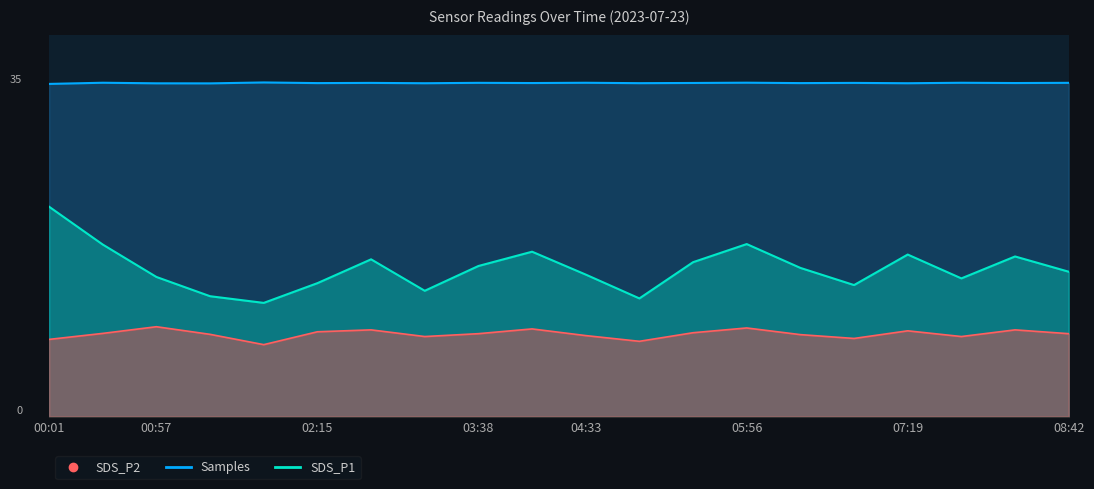

Rank the categories by SDS_P1 value from highest to lowest.

00:01, 05:56, 00:29, 04:05, 07:19, 08:14, 02:43, 05:28, 03:38, 06:24, 08:42, 04:33, 00:57, 07:47, 02:15, 06:51, 03:10, 01:22, 05:01, 01:49